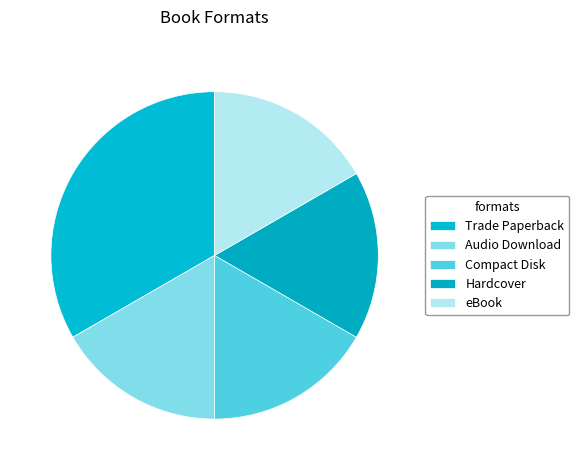

What percentage do Audio Download and Compact Disk together represent?

33.3%